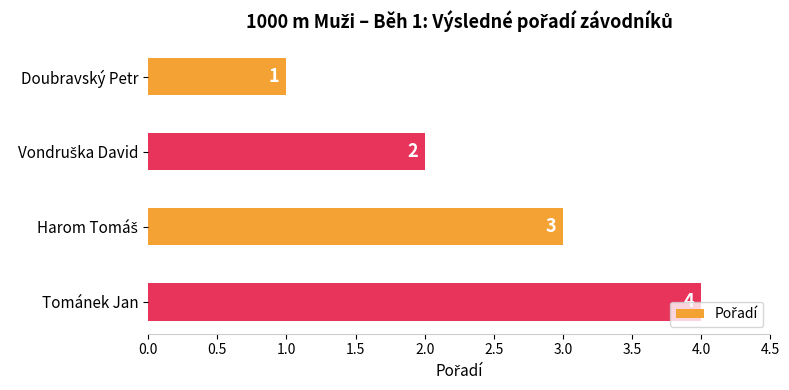

Which category has the highest value across all series?

Tománek Jan